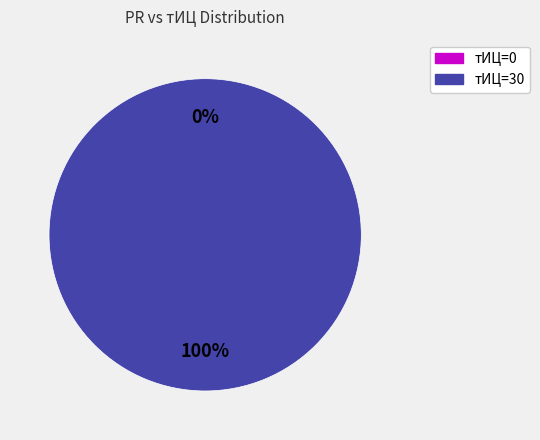

To the nearest percent, what is the combined percentage of 2017-07-16 (PR=0, тИЦ=0) and 2017-05-21 (PR=0, тИЦ=30)?

100%